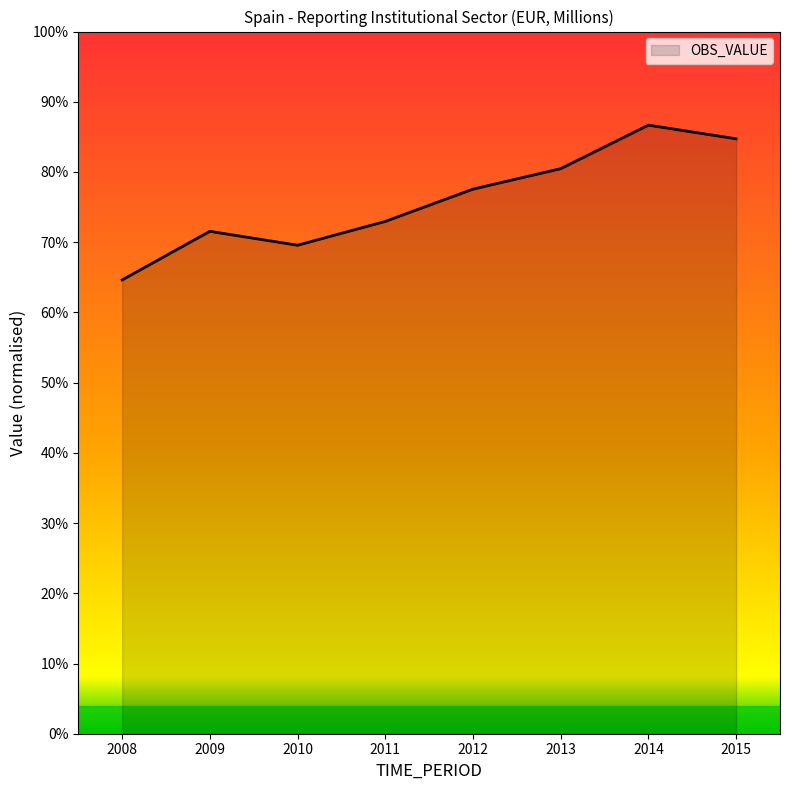

Is this an area chart (filled region under the line)?

Yes